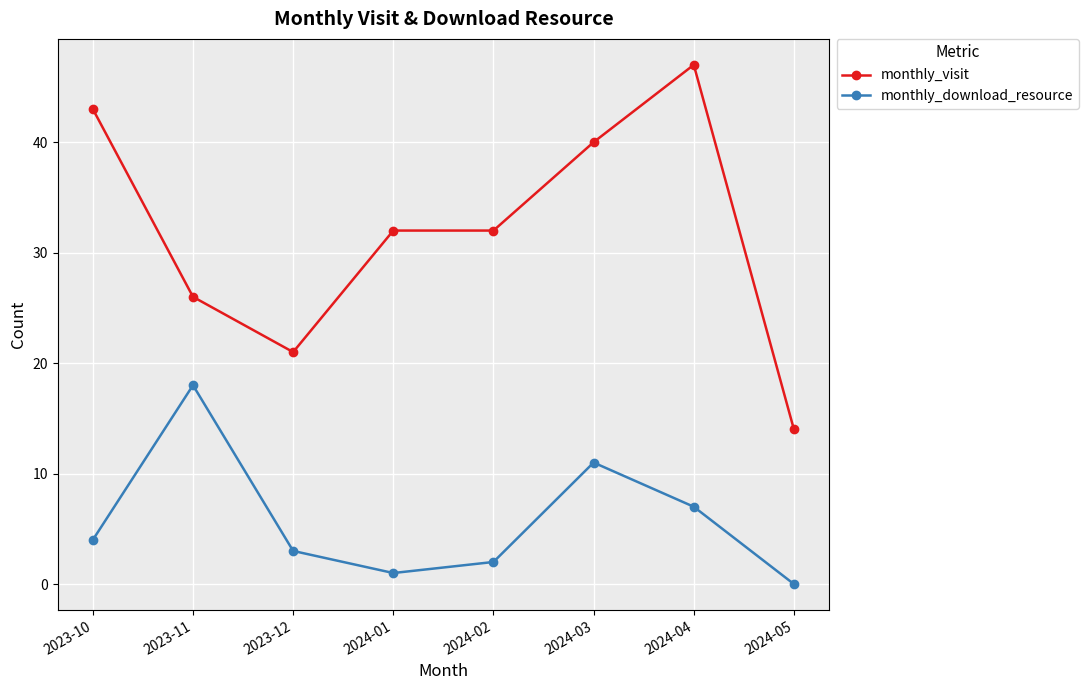

At 2024-03, list the series in order from smallest to largest.

monthly_download_resource, monthly_visit